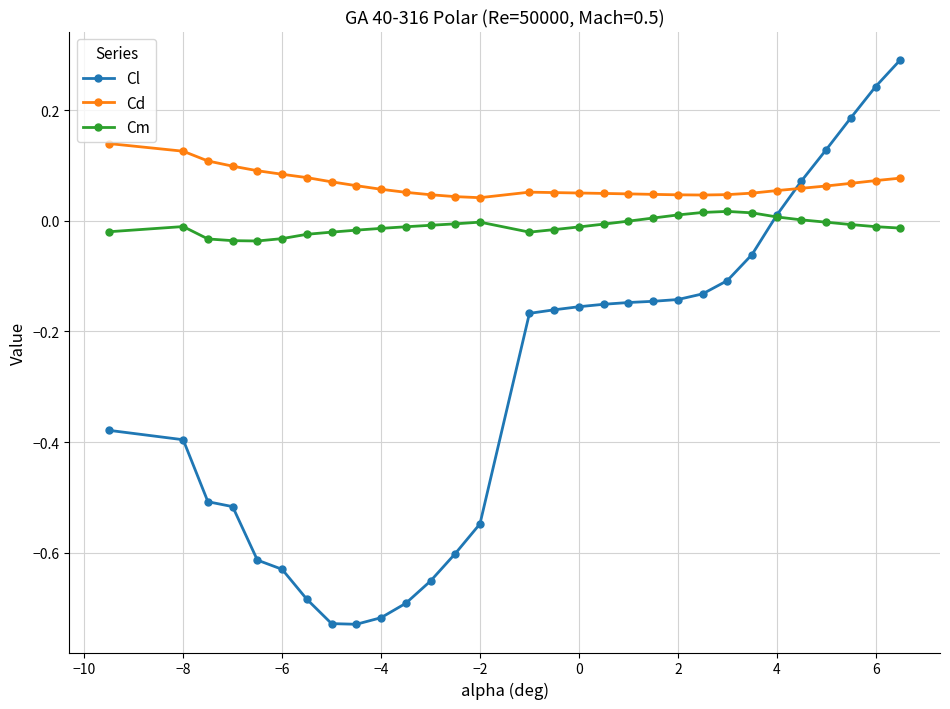

How many series are shown in this chart?

3